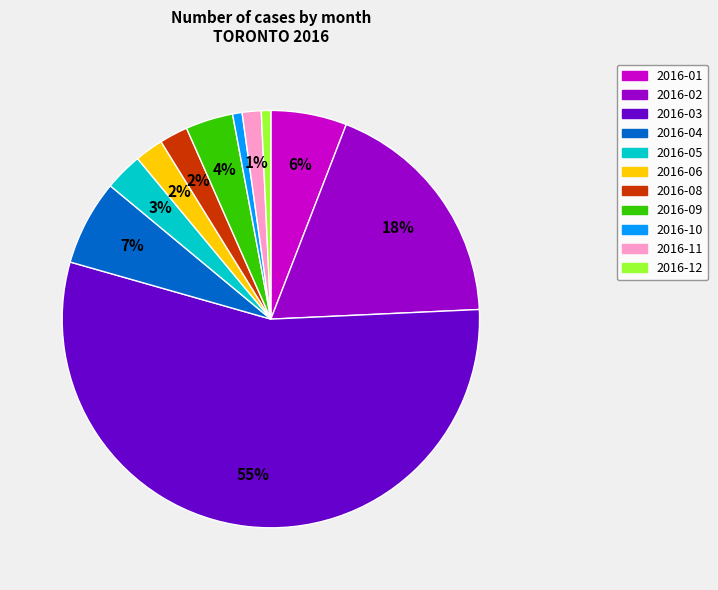

To the nearest percent, what is the difference between the largest and smallest slice percentages?

54%